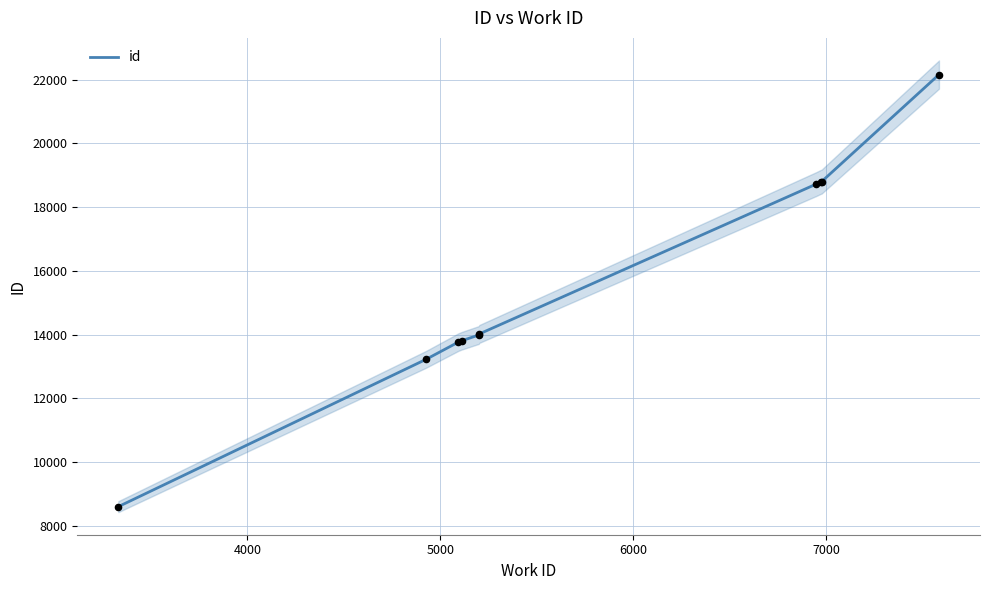

What is the minimum value for id?

8601